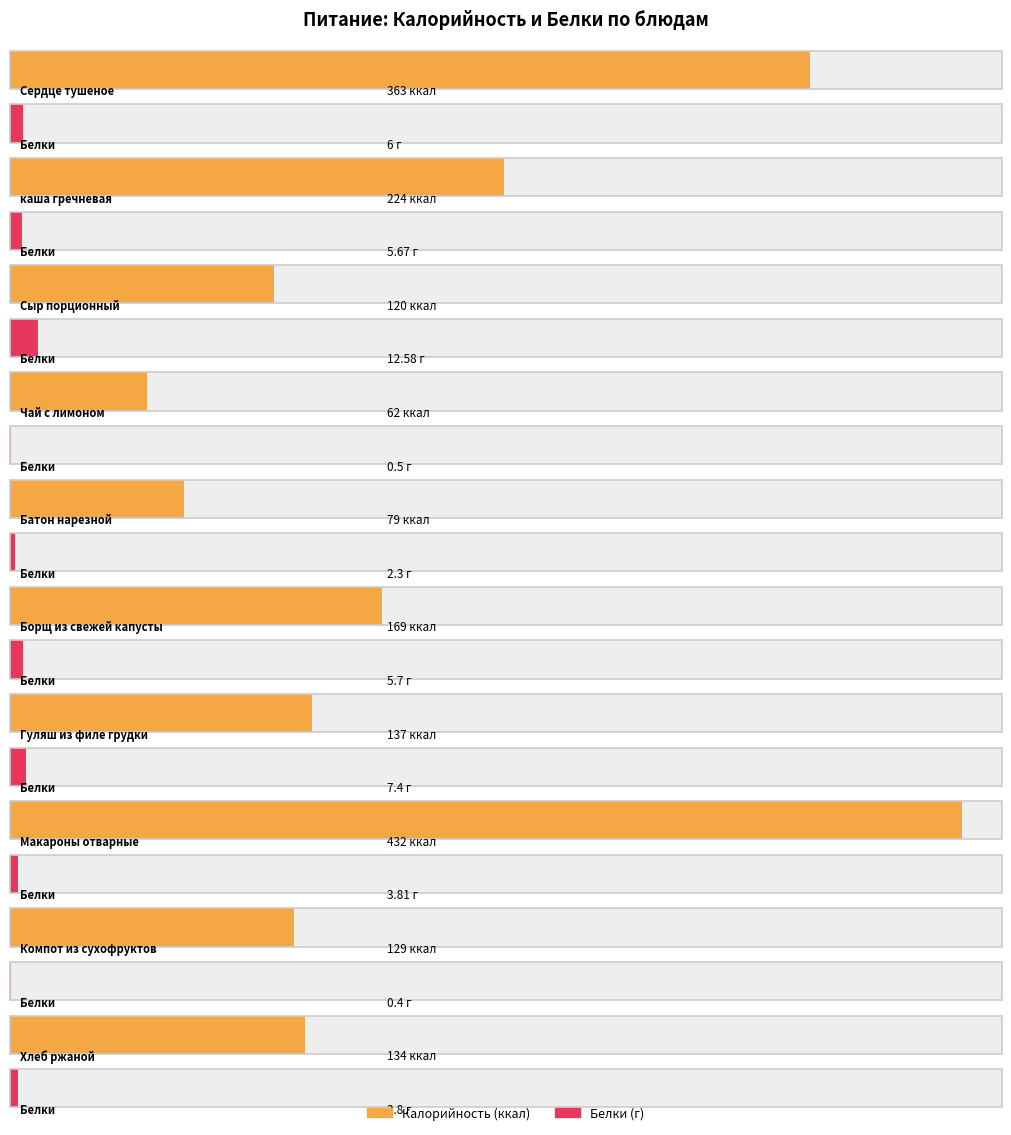

What is the sum of the Калорийность values at Хлеб ржаной and Сердце тушеное?

497.0